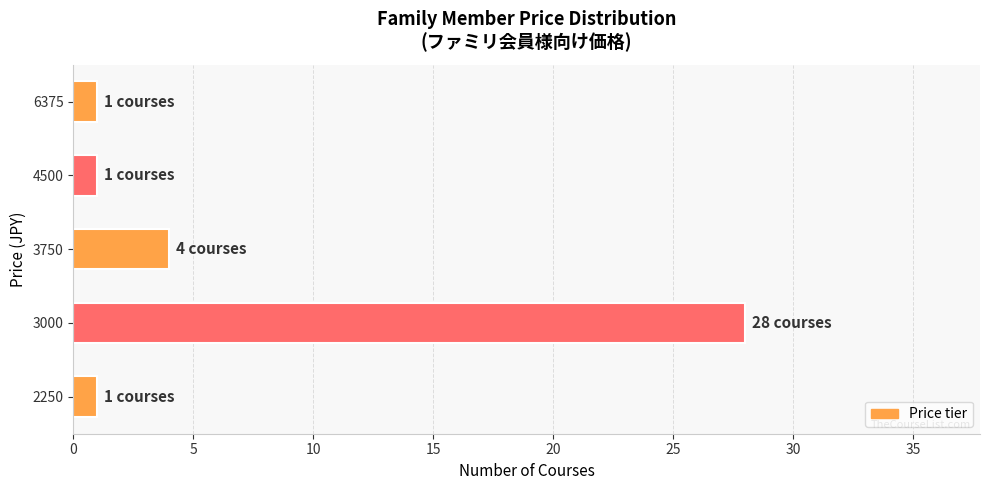

What is the change in value from 3000 to 3750?

-24